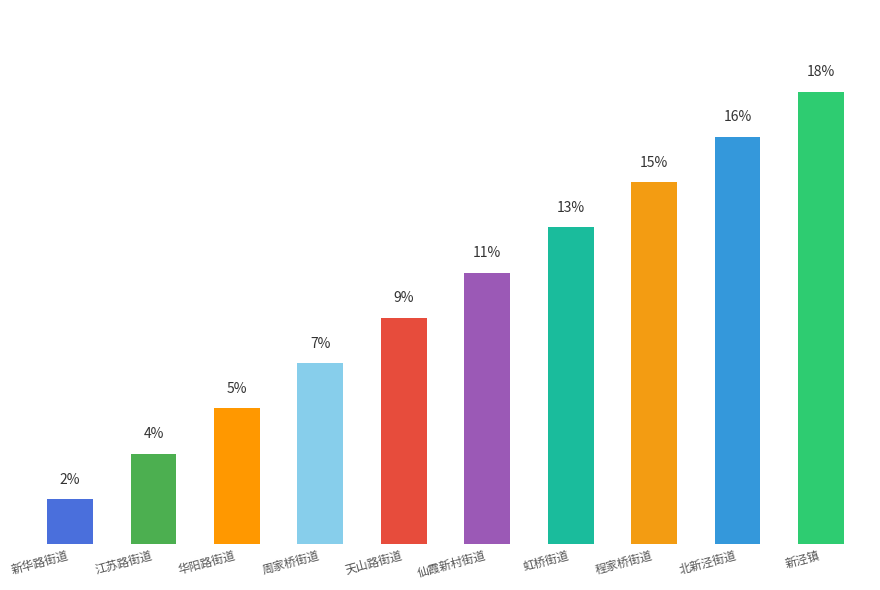

Rank the categories by value from highest to lowest.

新泾镇, 北新泾街道, 程家桥街道, 虹桥街道, 仙霞新村街道, 天山路街道, 周家桥街道, 华阳路街道, 江苏路街道, 新华路街道